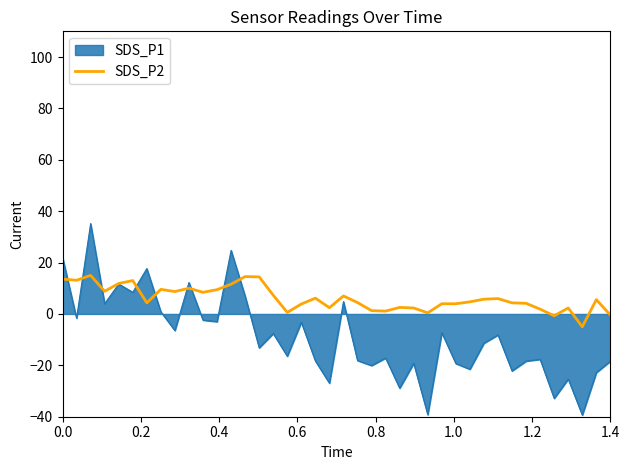

What is the maximum value shown in the chart?

35.2